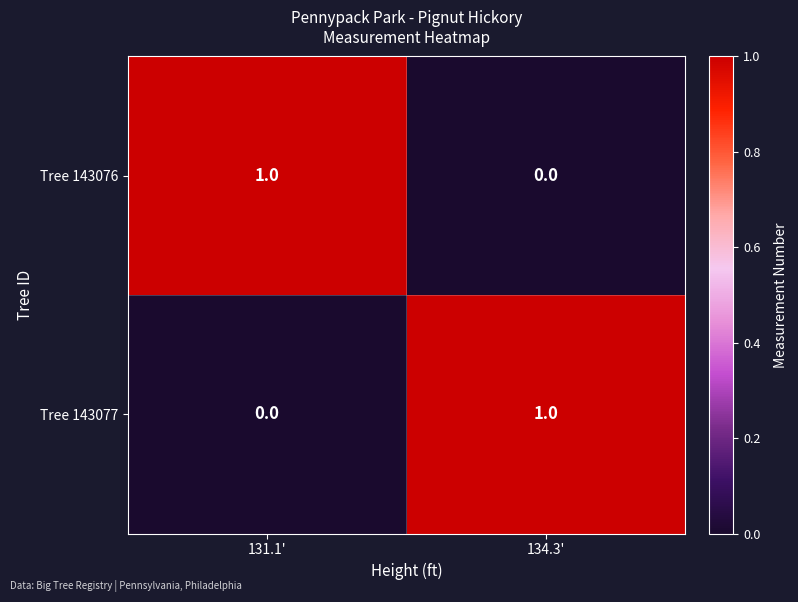

At which label does Tree 143076 reach its peak?

131.1'